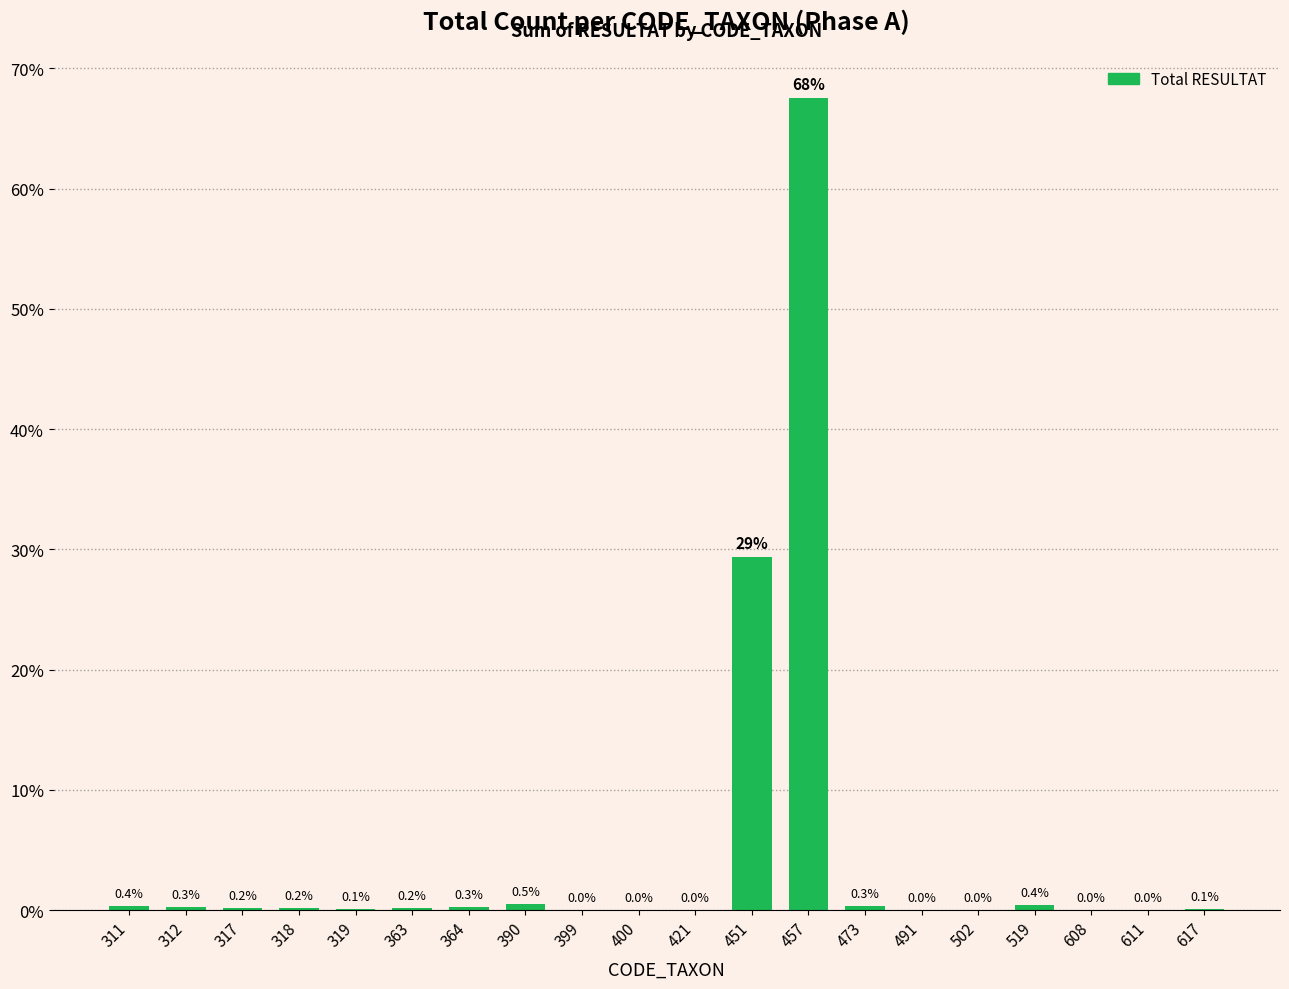

Which category has the highest value across all series?

457